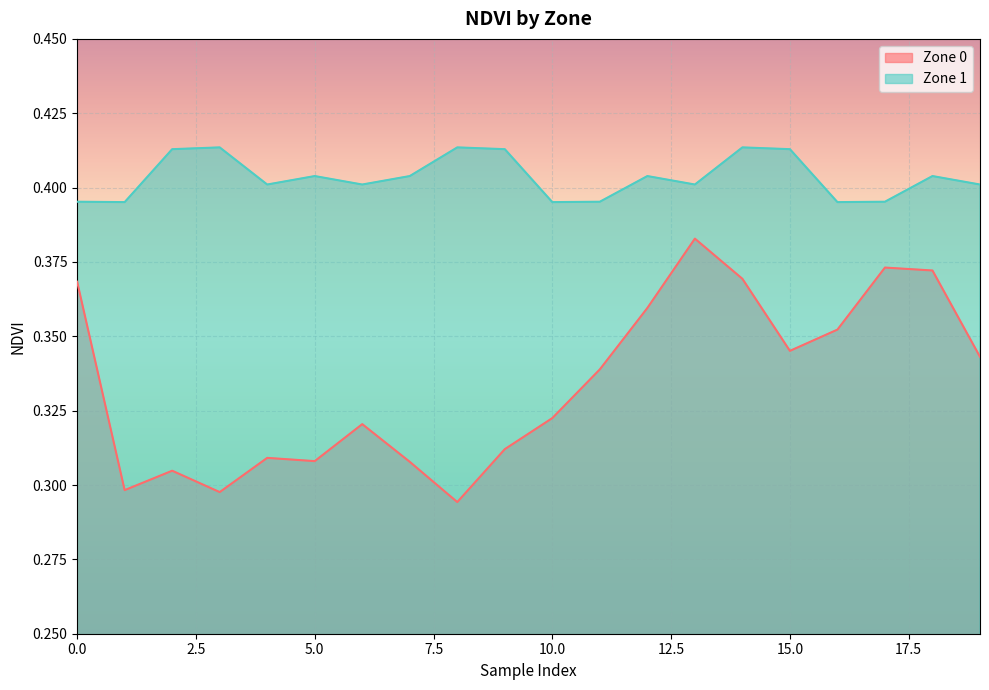

The Zone 1 series shows 0.4 at 18. True or false?

True